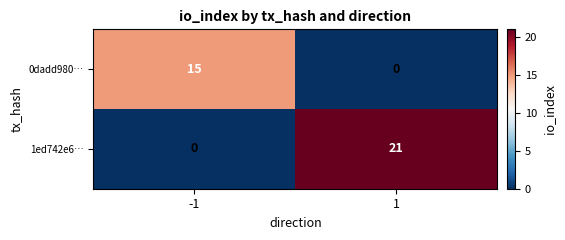

Which series has the largest total across all categories?

1ed742e6…